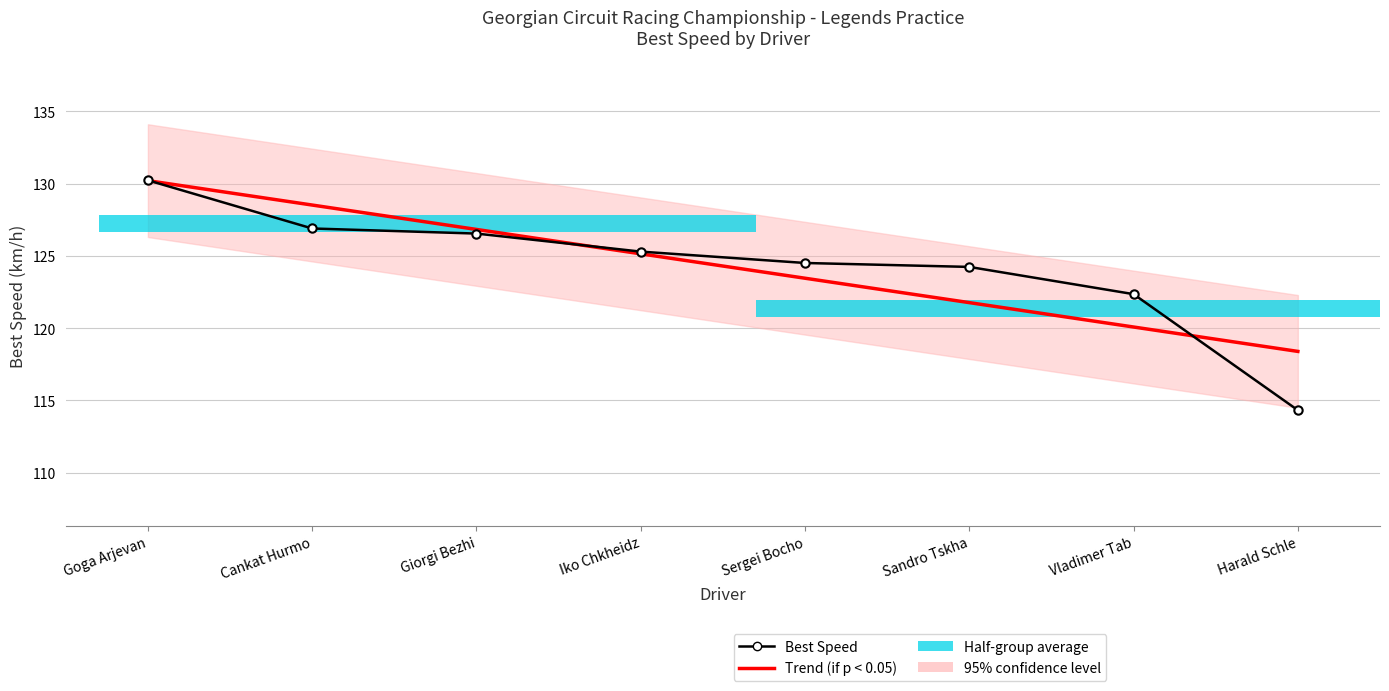

True or false: Best Speed has a value of 199.0 at Goga Arjevan.

False